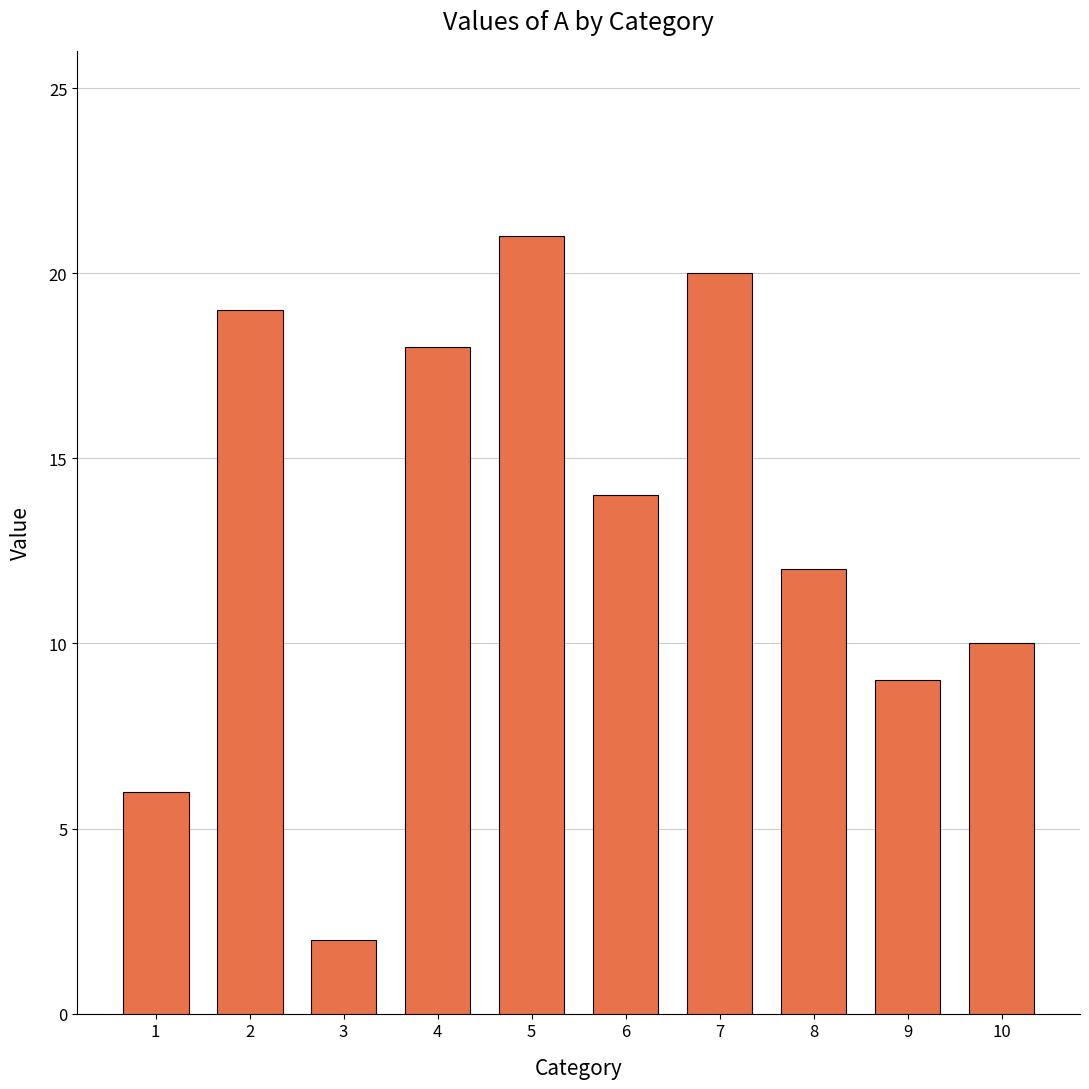

Rank the categories by value from highest to lowest.

5, 7, 2, 4, 6, 8, 10, 9, 1, 3